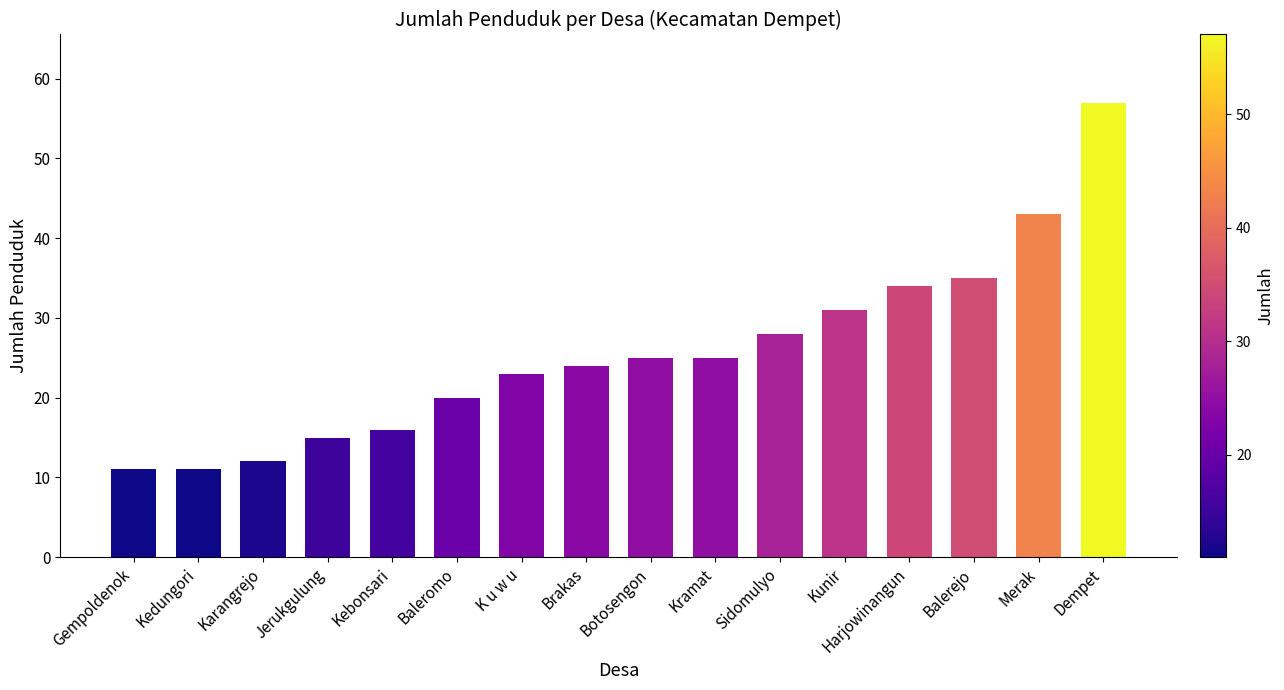

At which label is the value closest to 34?

Harjowinangun